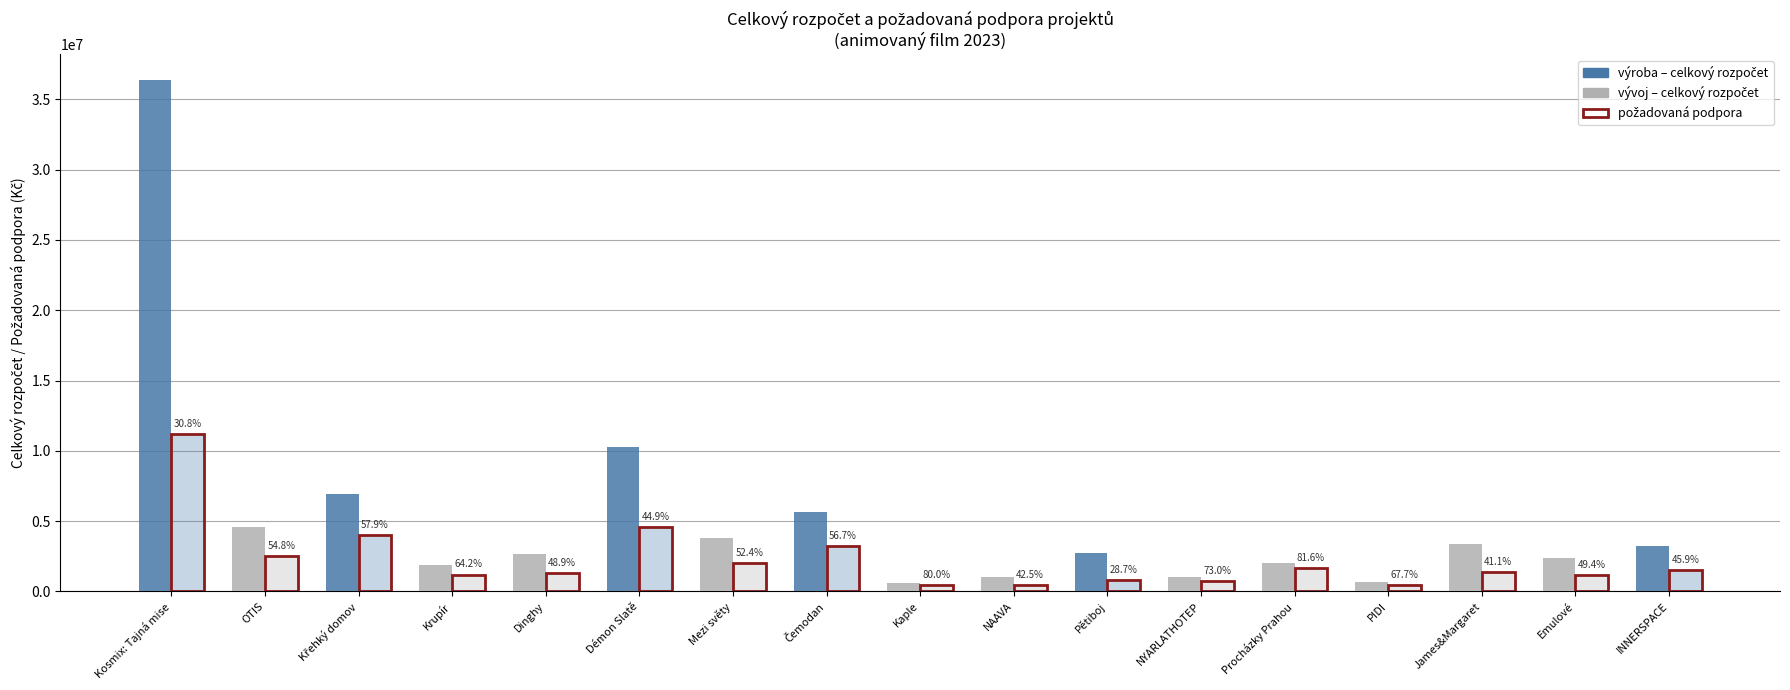

What is the greatest value displayed?

36385540